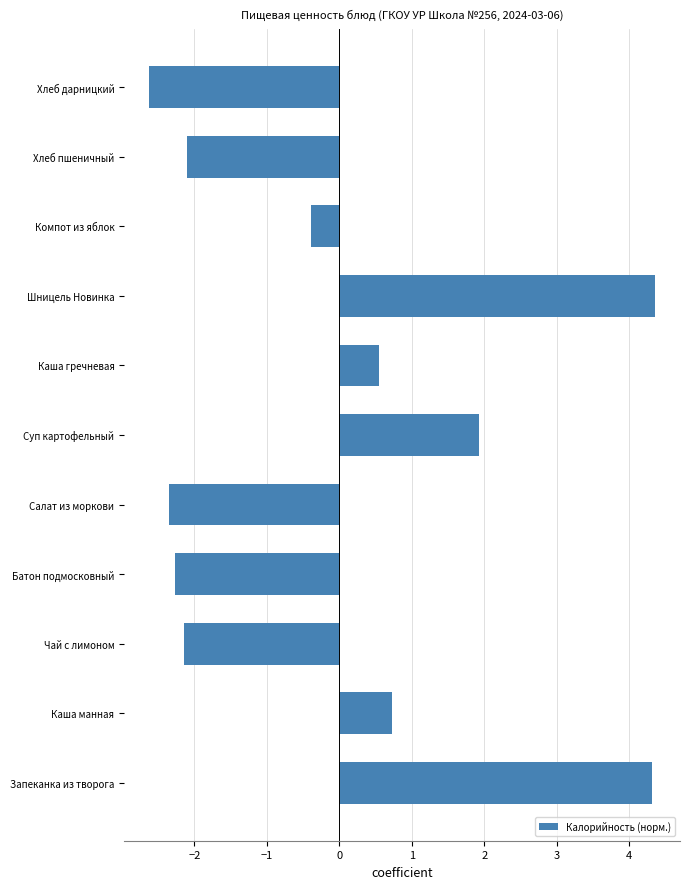

True or false: the data shows 1.2 at Шницель Новинка.

False